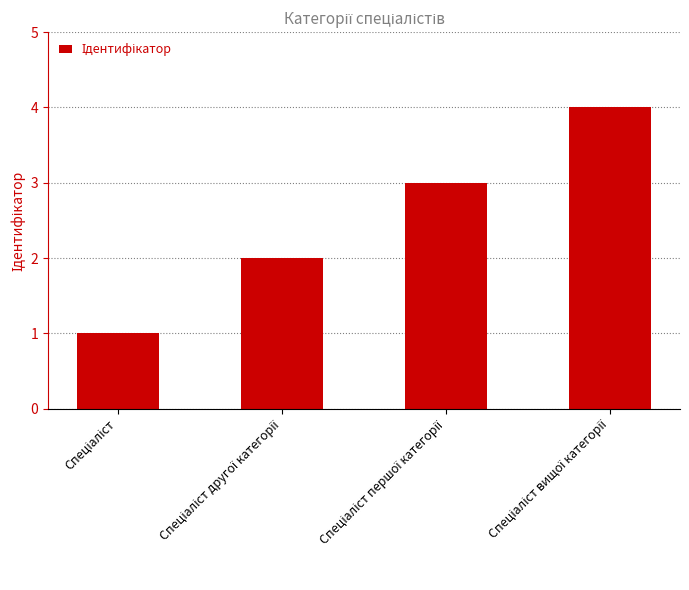

What is the sum of all values?

10